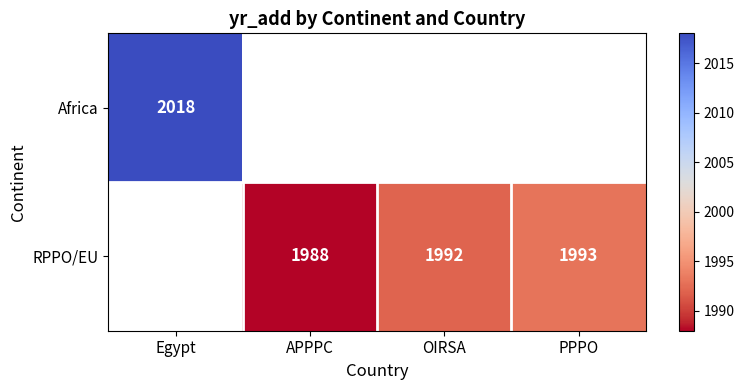

The RPPO/EU series shows 2808 at PPPO. True or false?

False